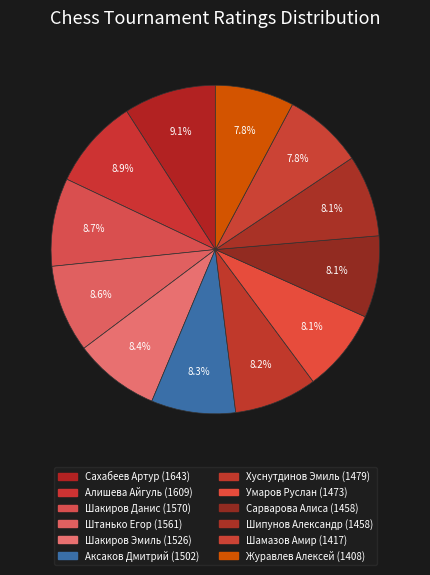

Rank the categories by value from highest to lowest.

Сахабеев Артур, Алишева Айгуль, Шакиров Данис, Штанько Егор, Шакиров Эмиль, Аксаков Дмитрий, Хуснутдинов Эмиль, Умаров Руслан, Сарварова Алиса, Шипунов Александр, Шамазов Амир, Журавлев Алексей